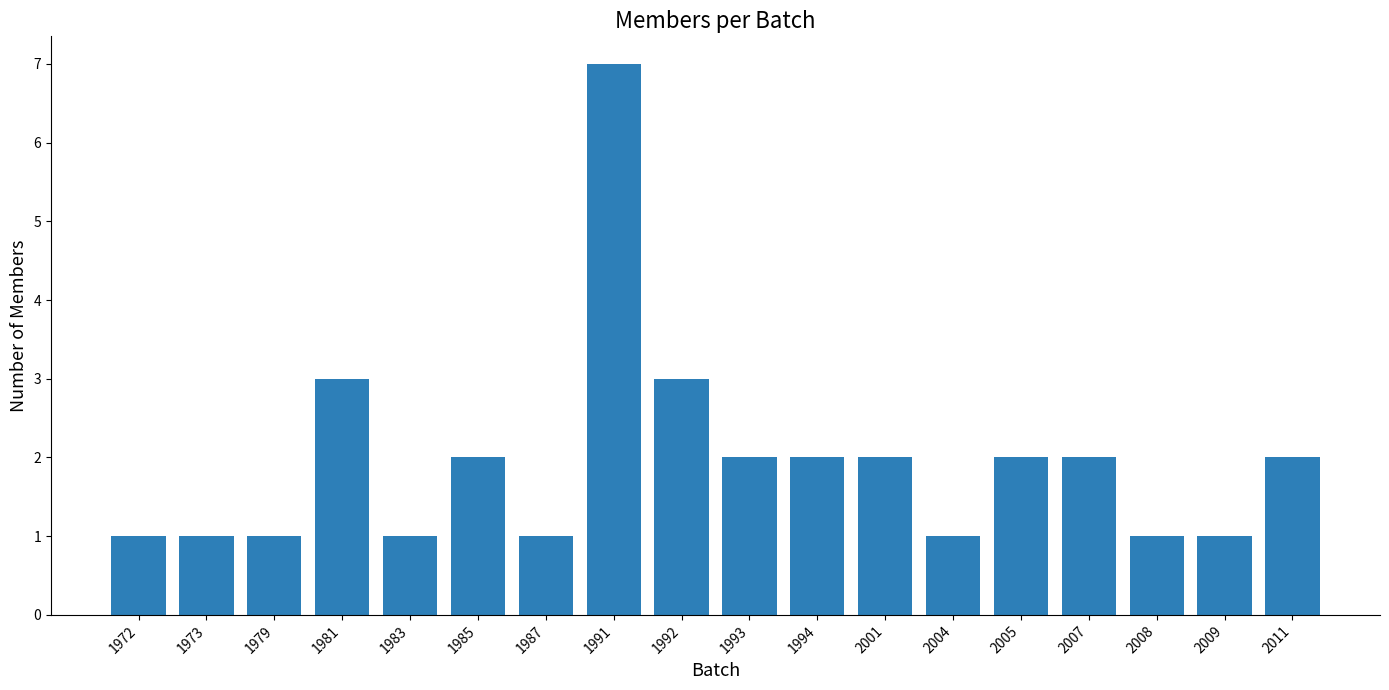

What is the value of the 9th bar from the left?

3